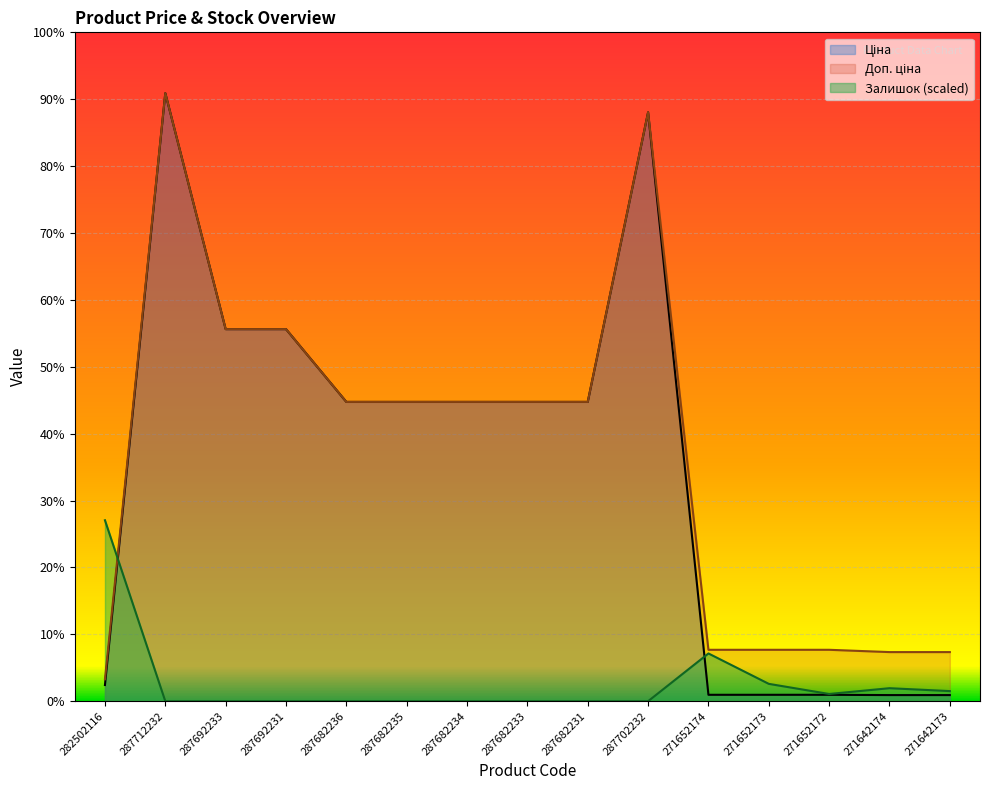

Rank the categories by Доп. ціна value from highest to lowest.

287712232, 287702232, 287692233, 287692231, 287682236, 287682235, 287682234, 287682233, 287682231, 271652174, 271652173, 271652172, 271642174, 271642173, 282502116